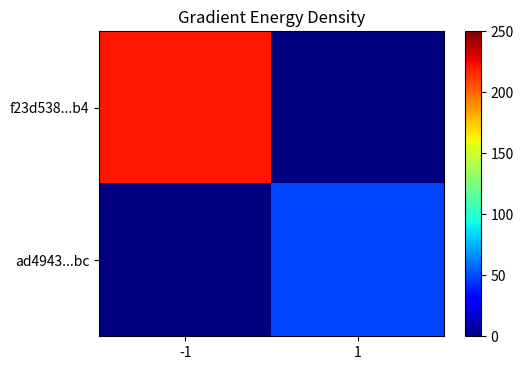

Which series has the largest range (max minus min)?

f23d538...b4